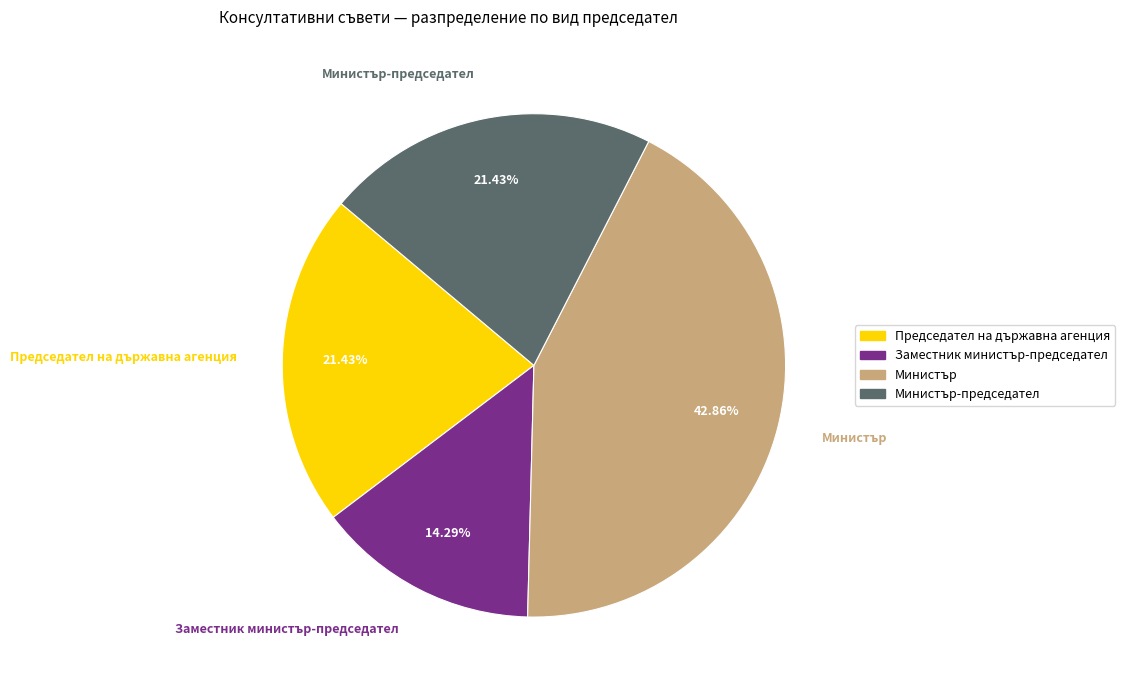

Does any single category account for the majority?

No